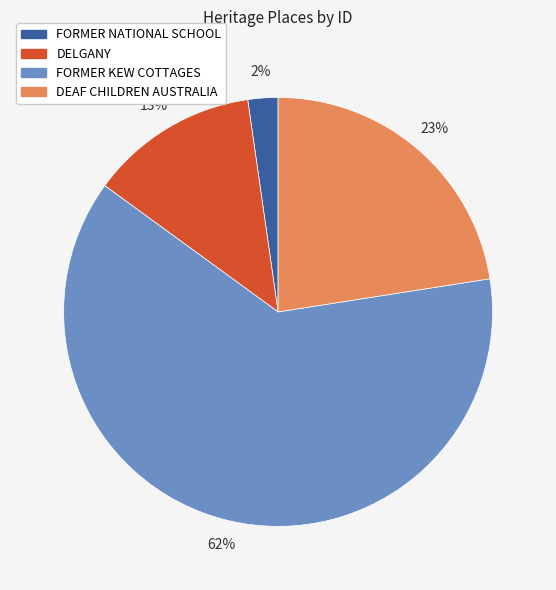

Approximately how many times larger is the value at DEAF CHILDREN AUSTRALIA compared to DELGANY?

1.8